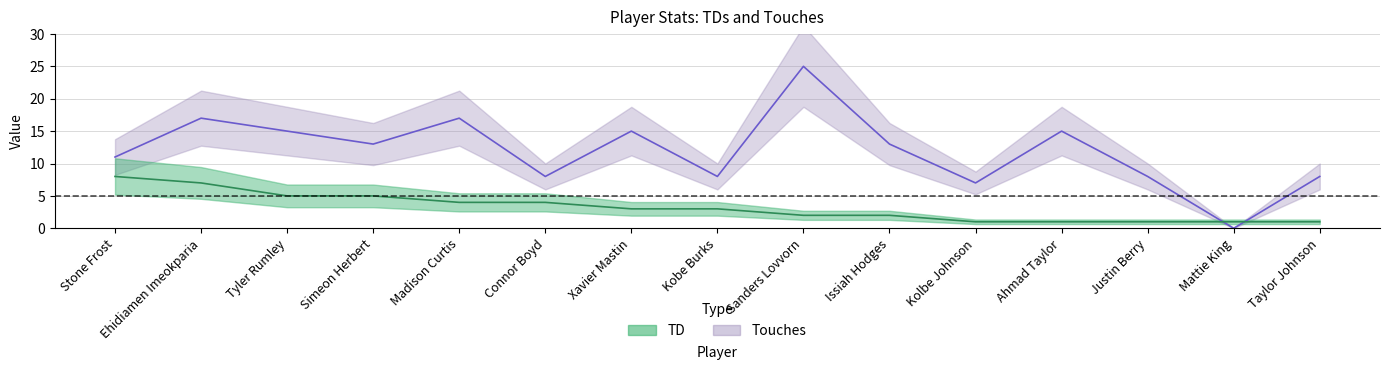

At which category does Touches reach its first local peak?

Ehidiamen Imeokparia